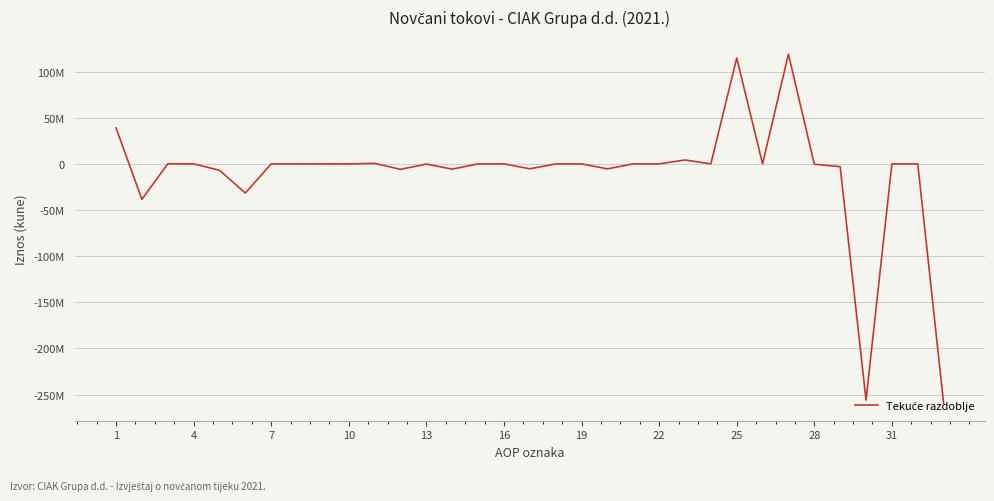

Does the chart display data point markers on the line(s)?

No